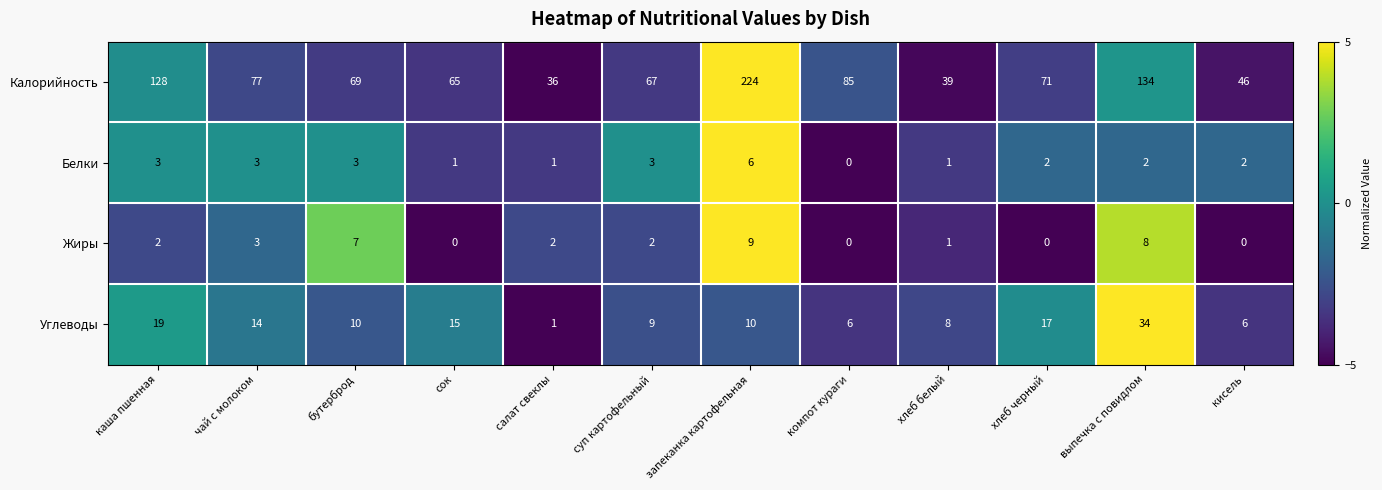

How many values in Жиры are above zero?

8